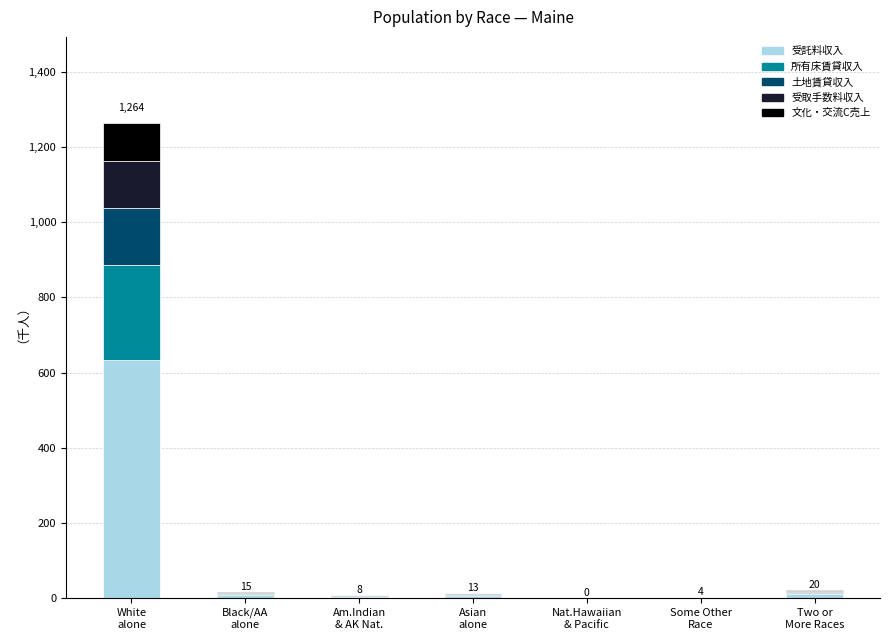

Count the number of data series in this chart.

5